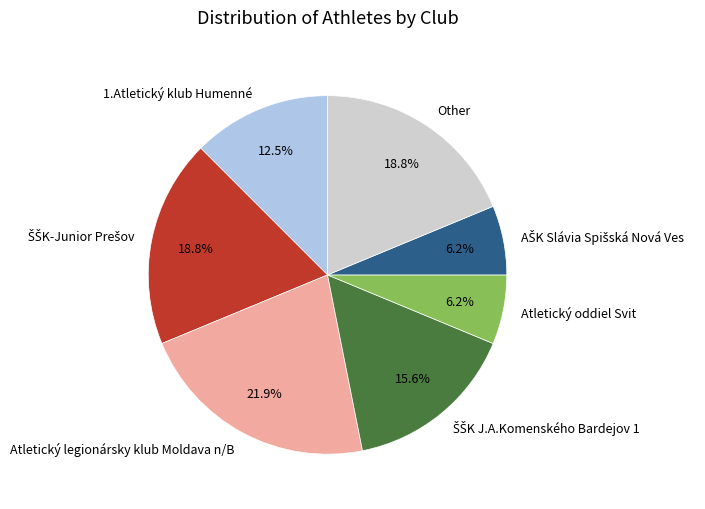

Which slice is the largest?

Atletický legionársky klub Moldava n/B